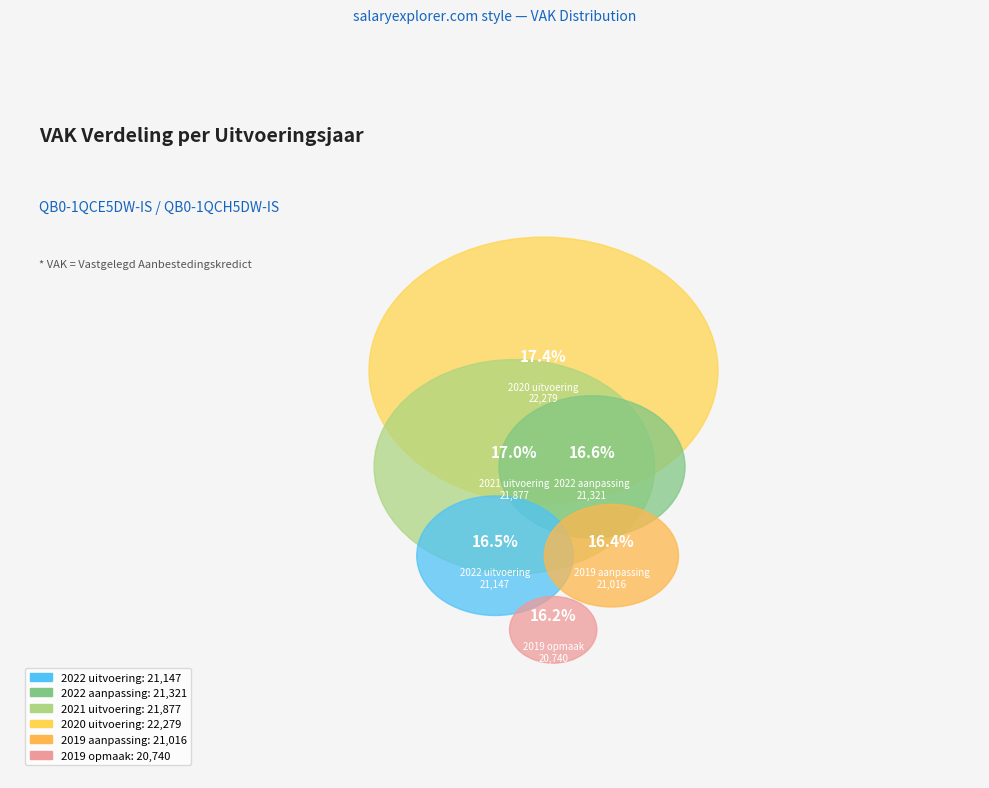

How many segments does this pie chart have?

6